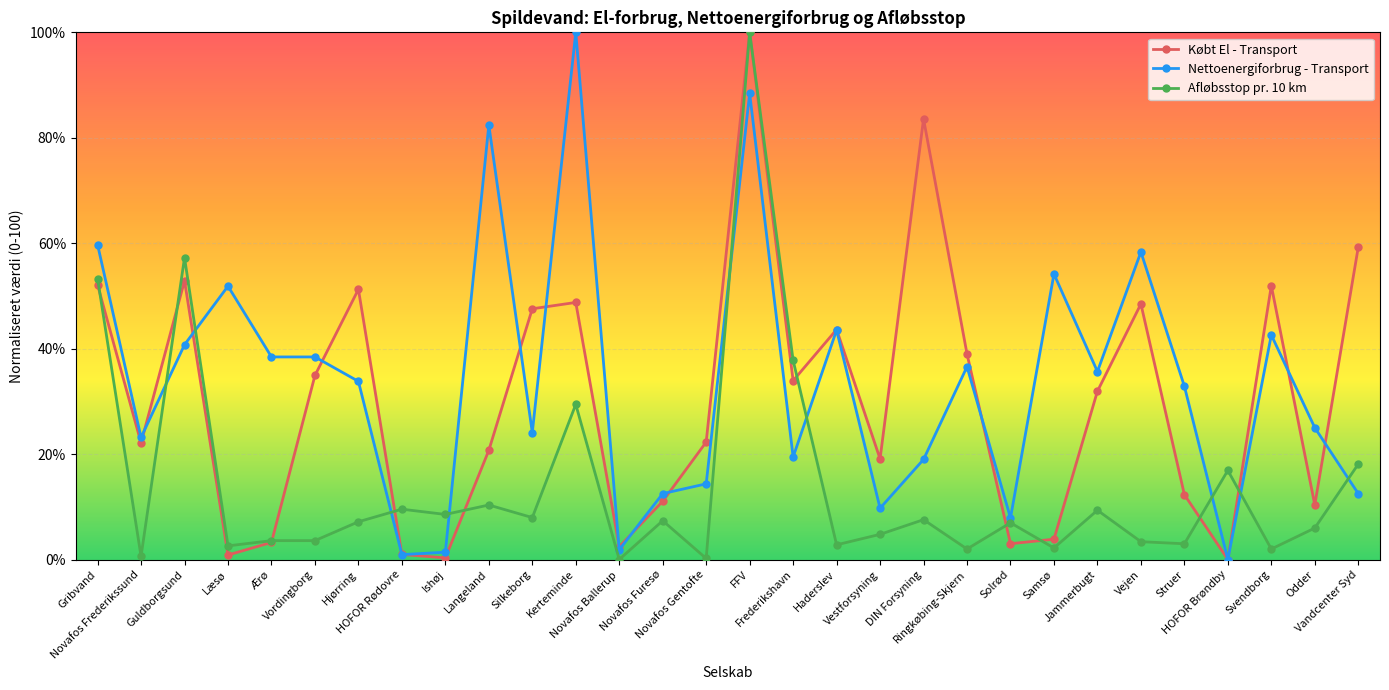

What is the label of the 2nd point from the left?

Novafos Frederikssund